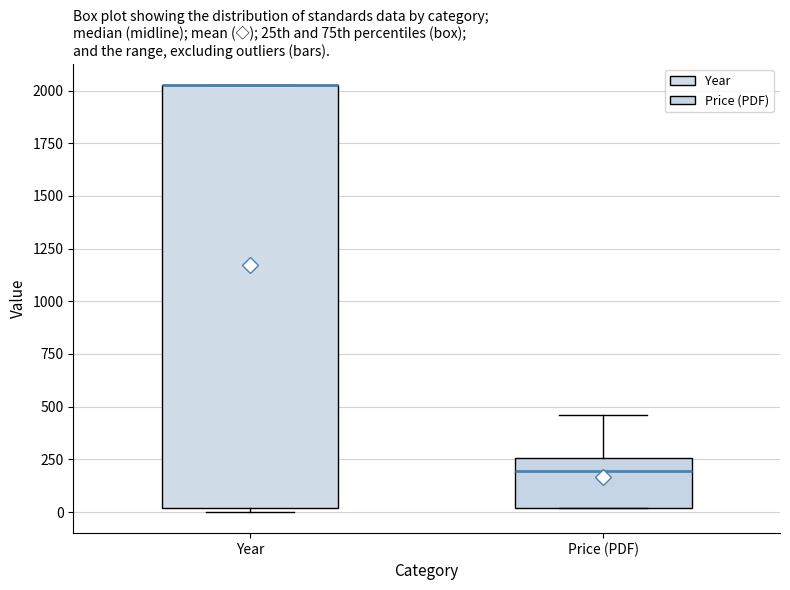

Which box is the tallest, from its lower edge to its upper edge?

Year